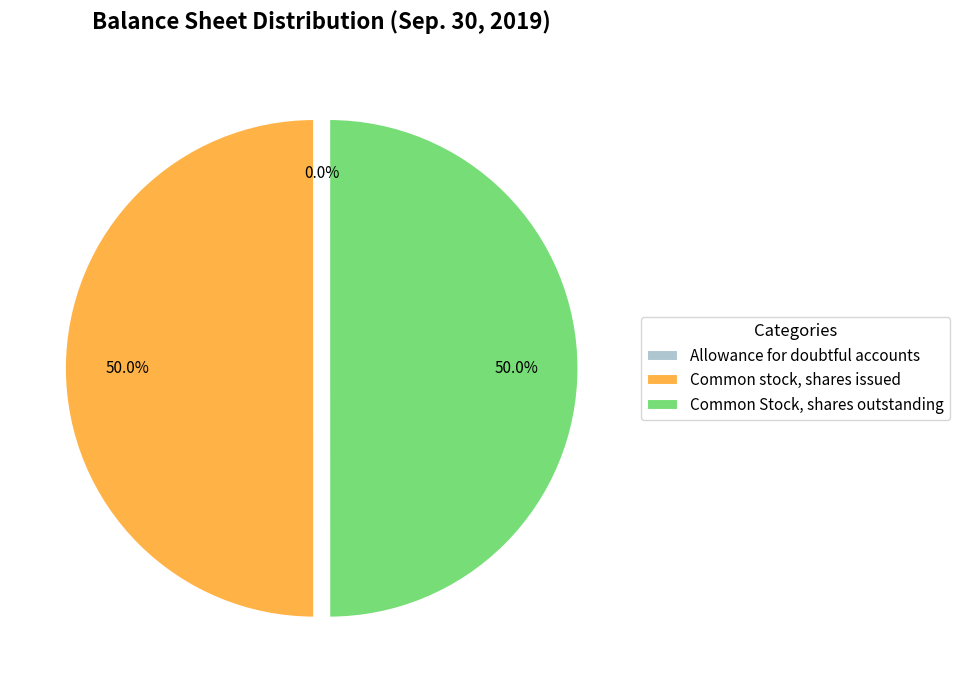

To the nearest percent, what is the average slice percentage?

33%